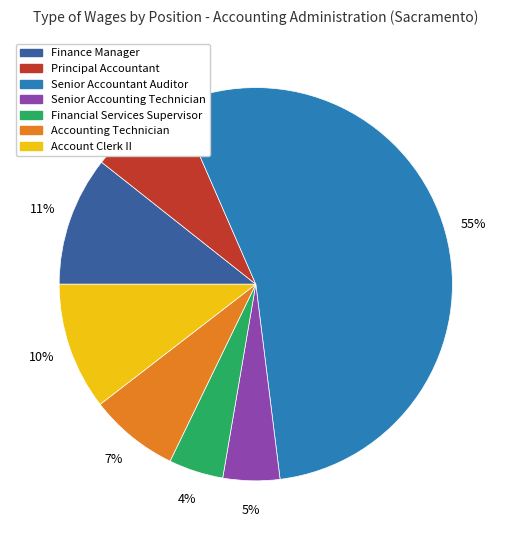

Do Principal Accountant and Finance Manager together represent more than half of the pie?

No